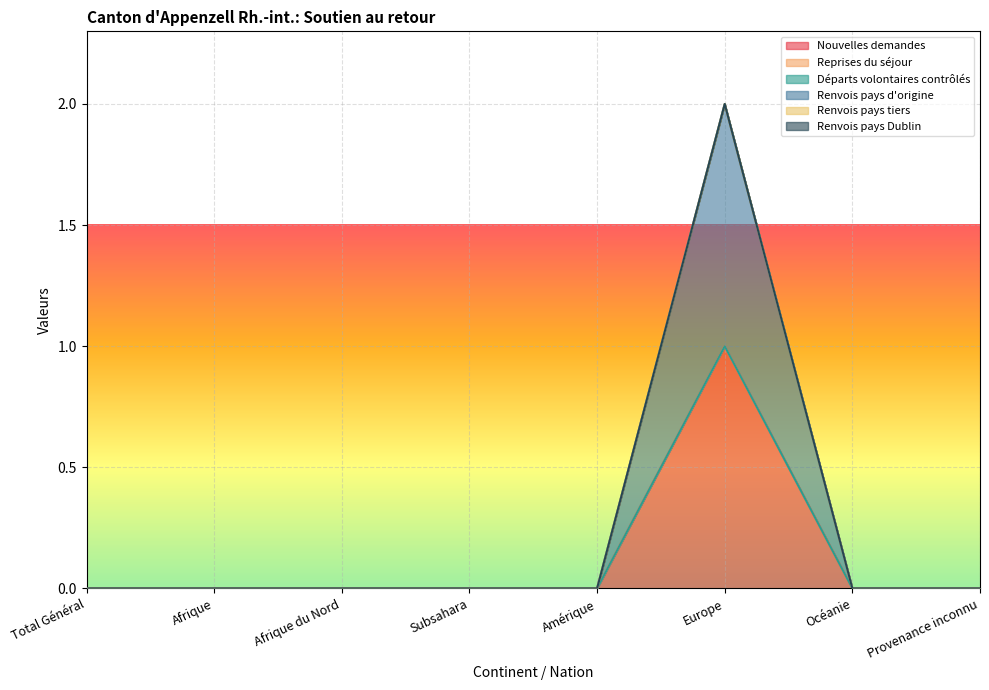

The value of Renvois pays tiers at Subsahara is 0. True or false?

True